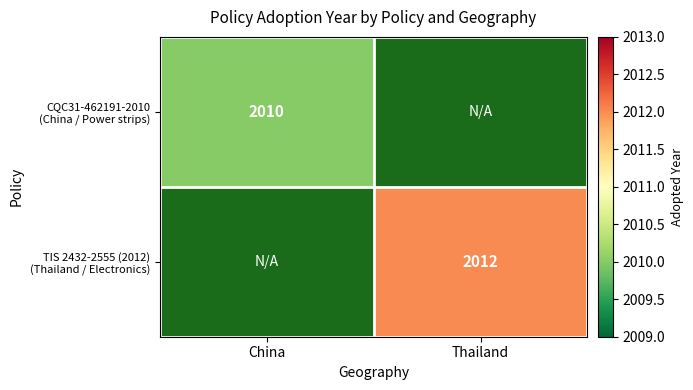

How many distinct data groups are displayed?

2